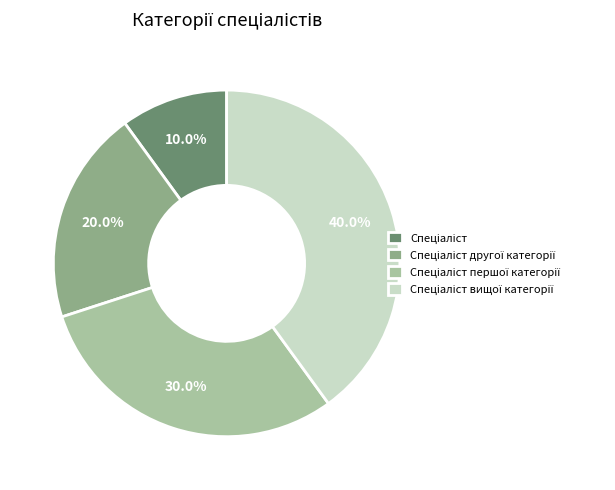

Is there any slice that represents more than half of the pie?

No